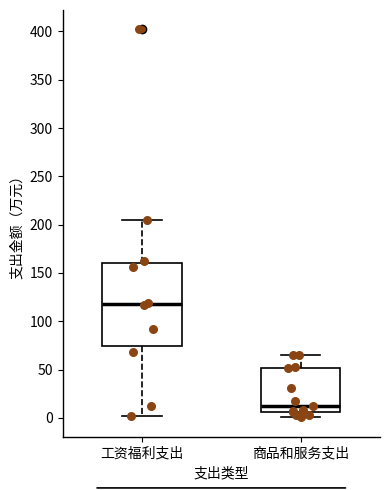

Reading left to right, read every box against the y-axis: the position of its median line, the range the box covers, and the ends of its whiskers. The values are not printed on the chart, so give them approximately, as read against the axis.

工资福利支出: median 120, box 75 to 160, whiskers 0 to 205
商品和服务支出: median 15, box 5 to 50, whiskers 0 to 65